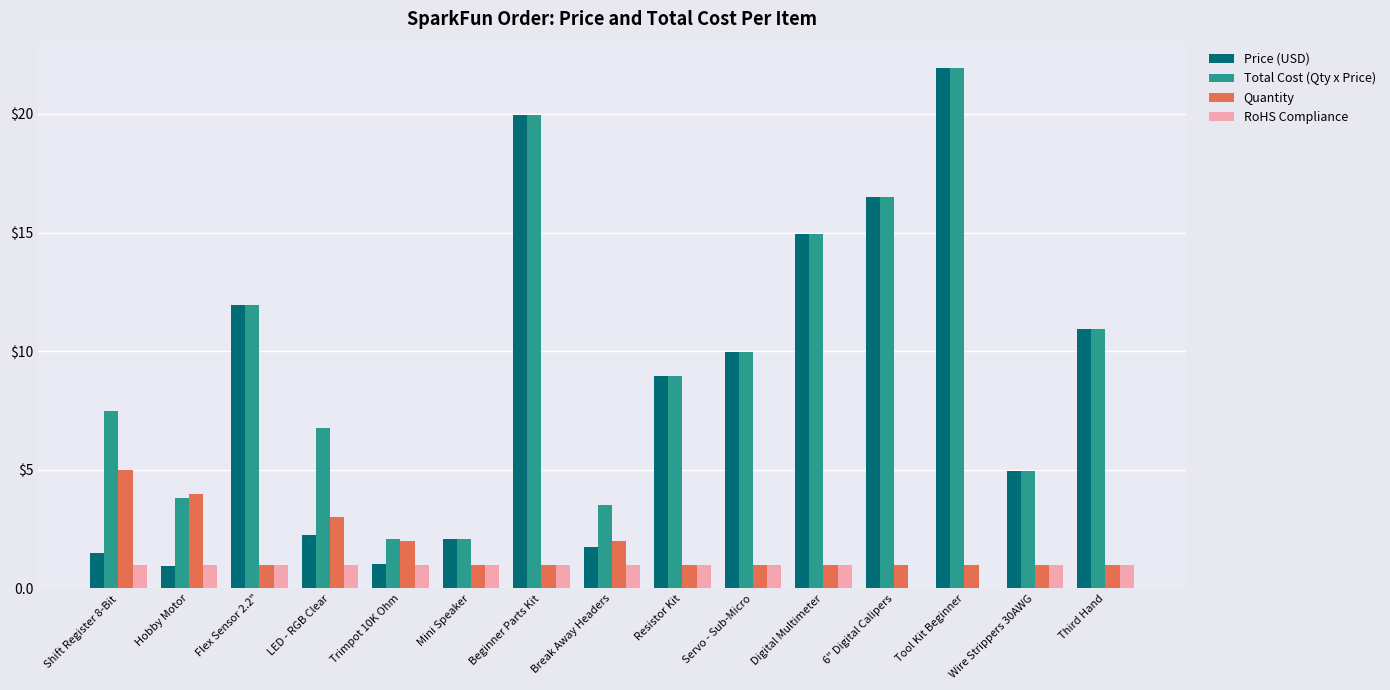

What is the sum of all RoHS Compliance values?

13.0